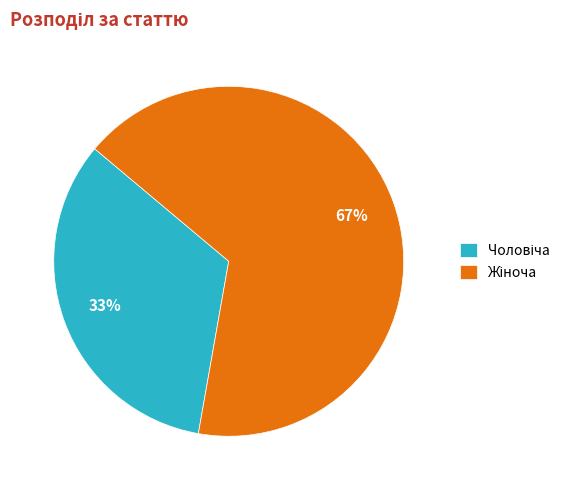

Does any single category account for the majority?

Yes